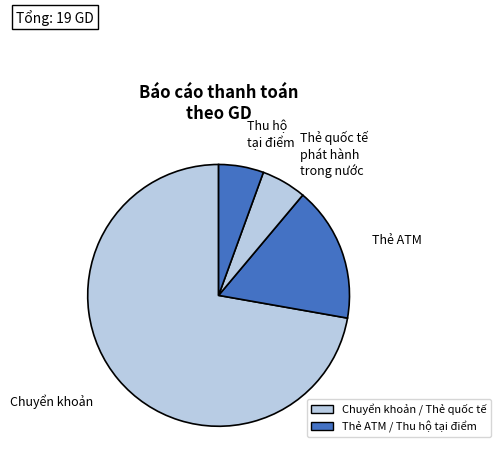

Combined, do Thu hộ tại điểm and Thẻ quốc tế phát hành trong nước account for over 50%?

No